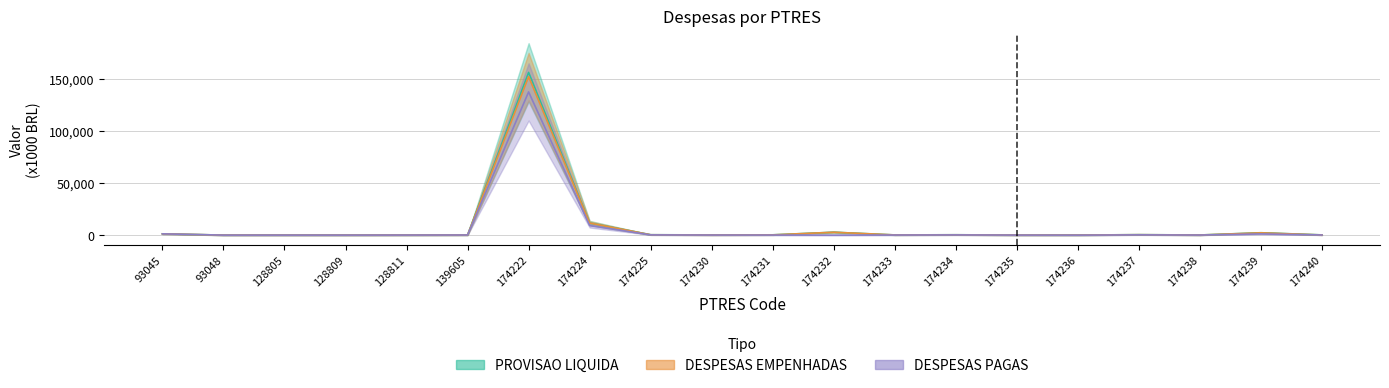

List the series in order of their peak value, lowest first.

DESPESAS PAGAS, DESPESAS EMPENHADAS, PROVISAO LIQUIDA